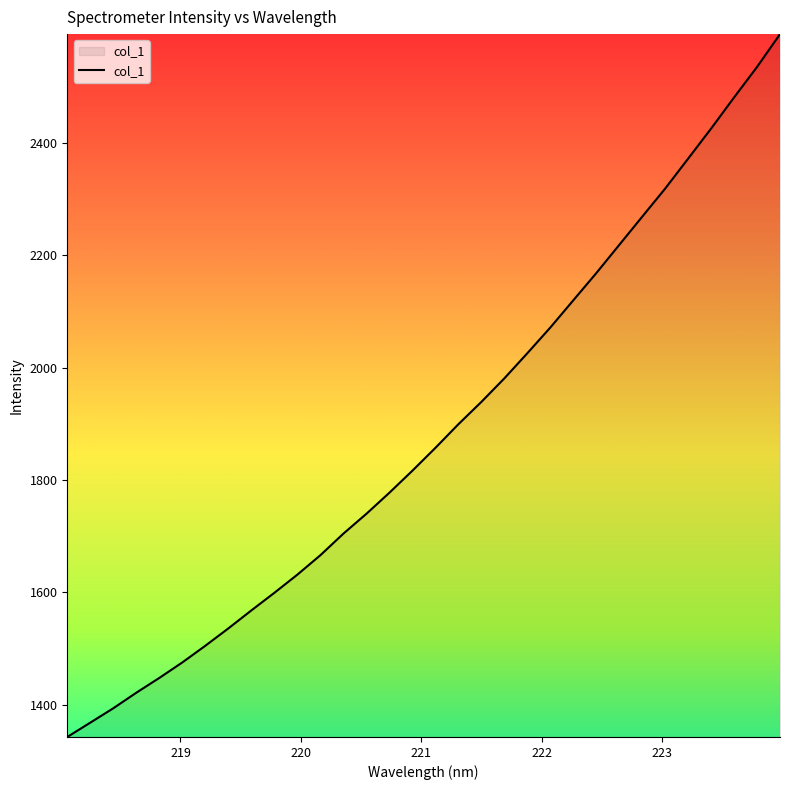

What is the maximum value shown in the chart?

2593.9